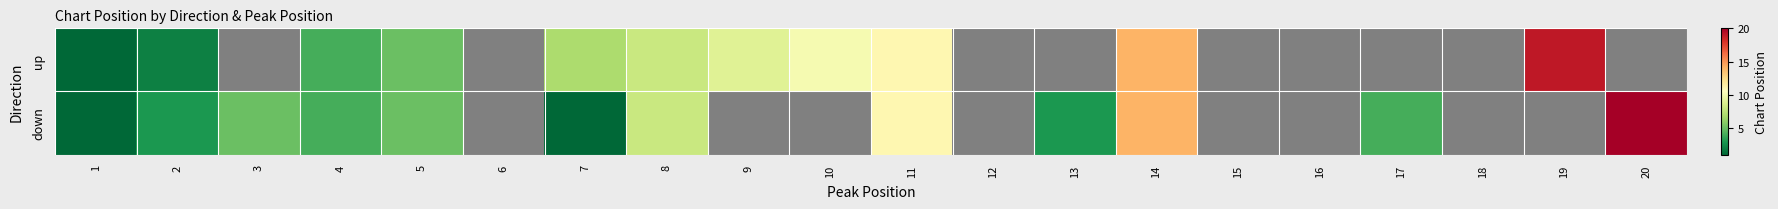

How many positive values does the up series have?

11